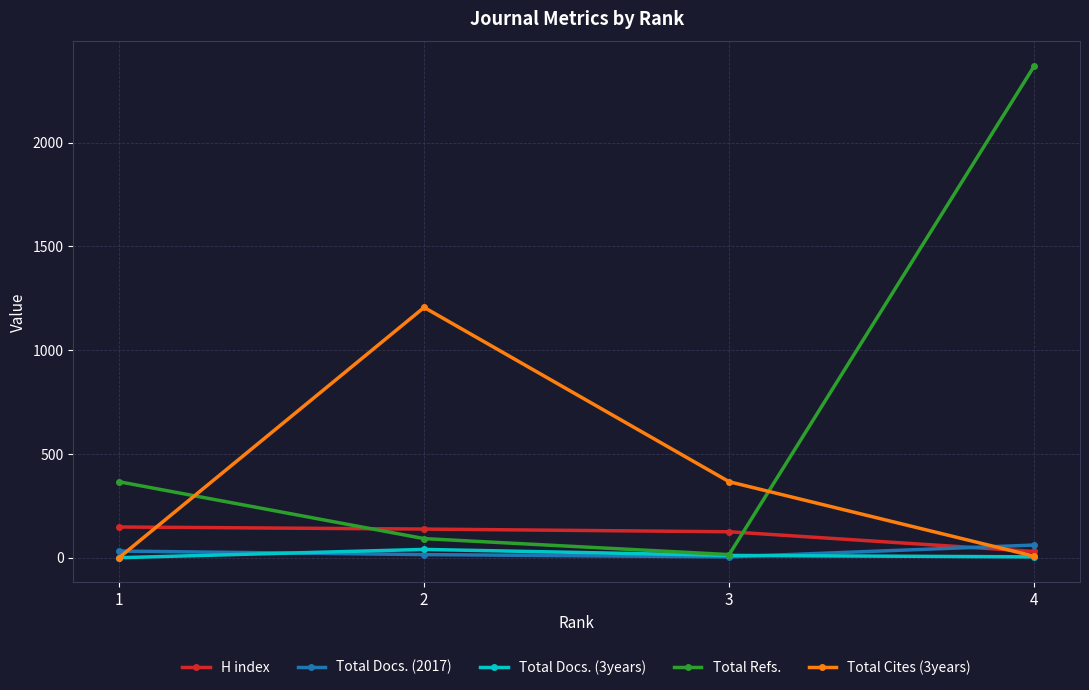

Count the Total Docs. (3years) values in the range 4 to 40.

3